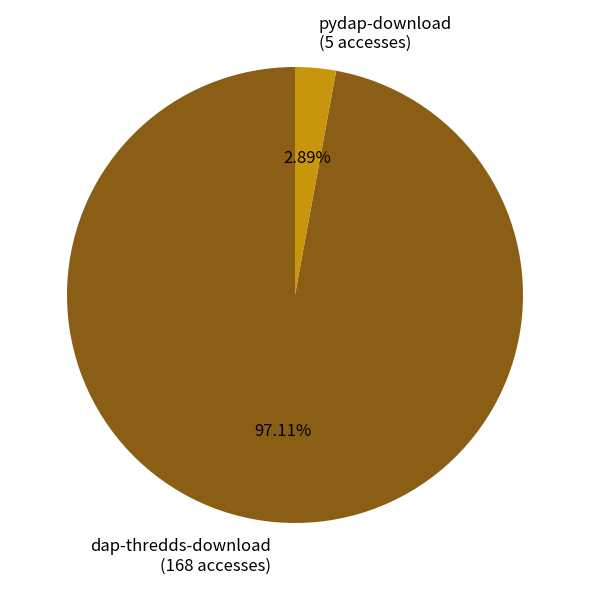

Is it true that dap-thredds-download is 86% of the pie?

False